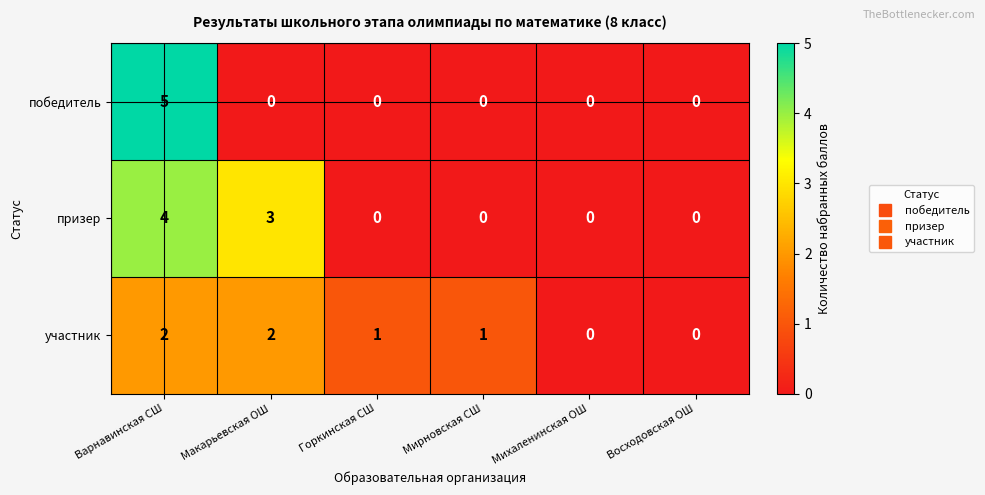

What is the sum of all участник values?

6